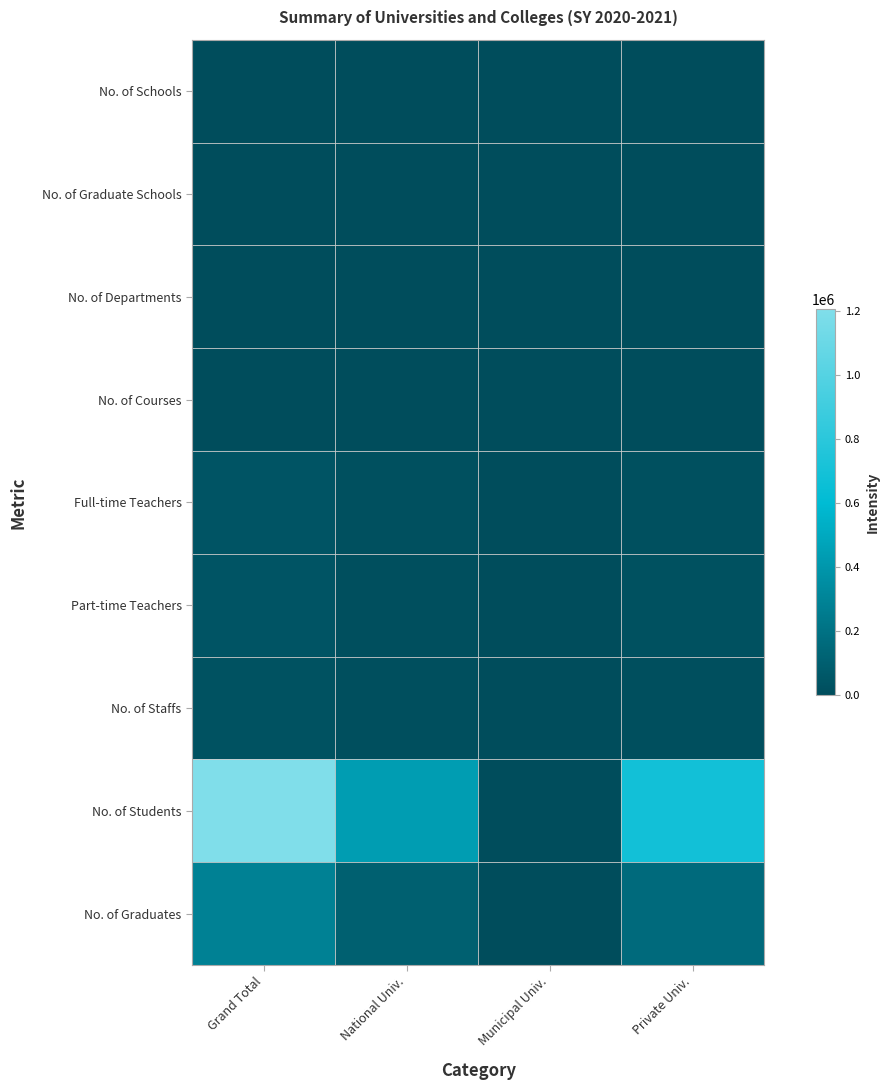

Which series has the largest total across all categories?

No. of Students